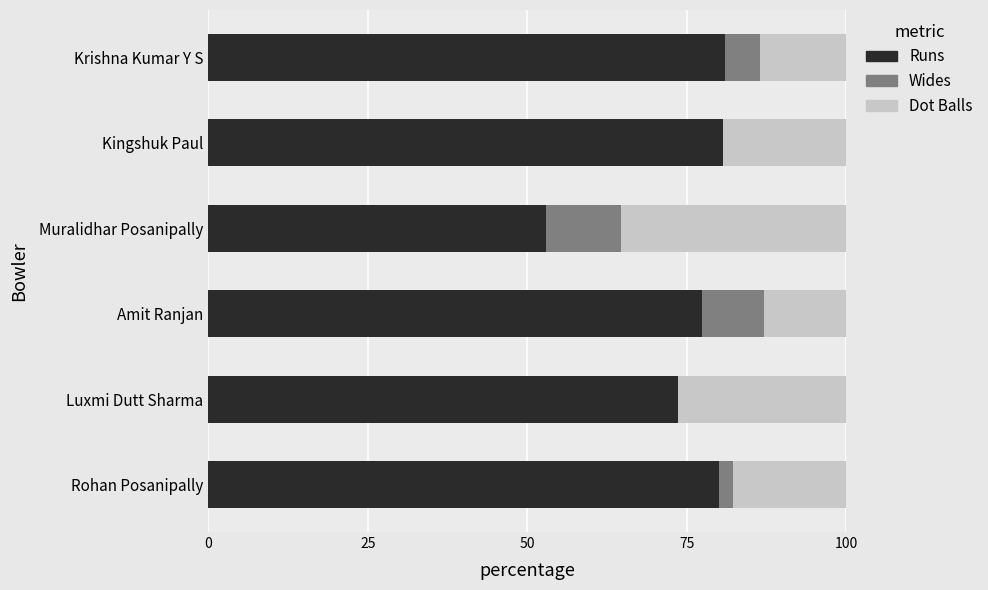

What value does the Runs series have at Rohan Posanipally?

80.0